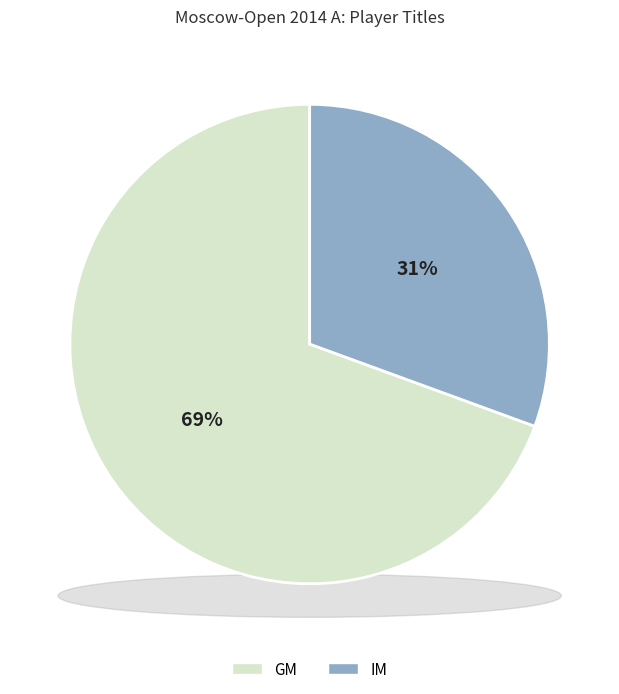

Count the number of slices in the pie.

2